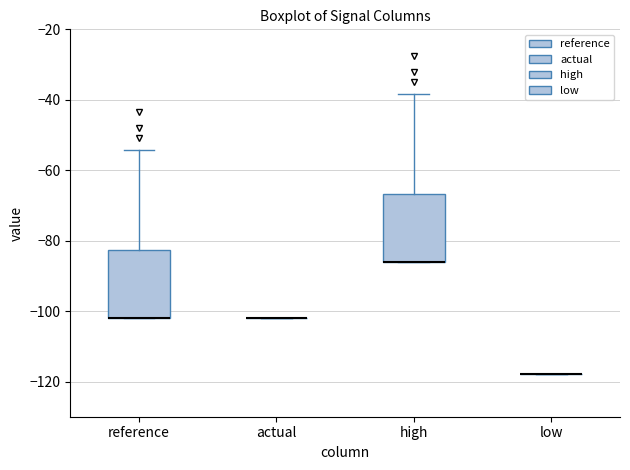

Where is the lower edge of the box for reference on the y-axis? The values are not printed on the chart, so give them approximately, as read against the axis.

-102